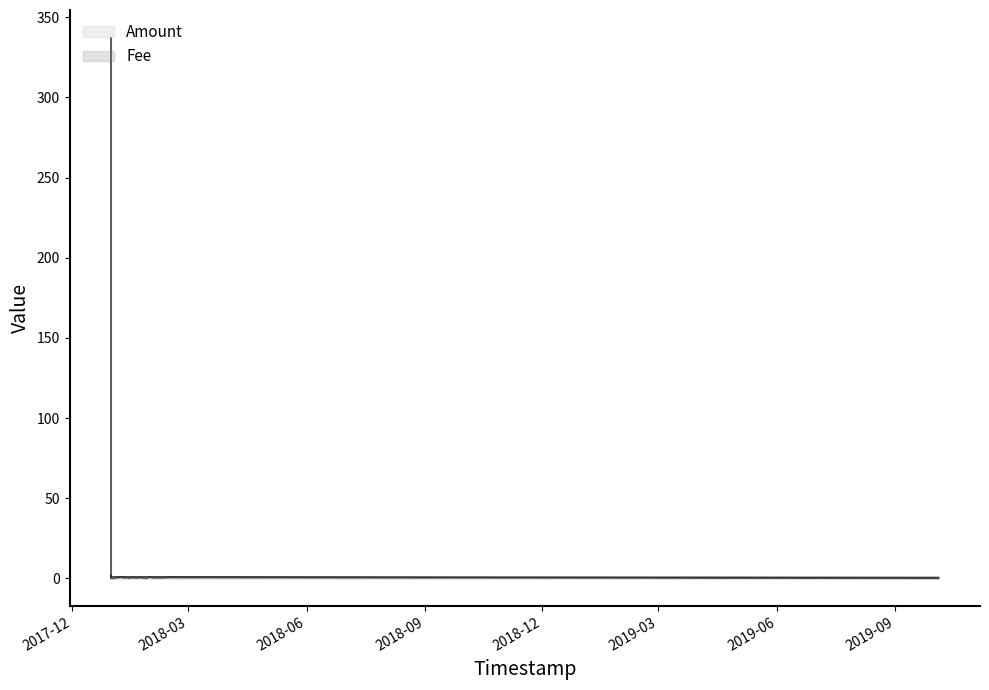

What is the difference between the maximum and minimum values in the Amount series?

337.3